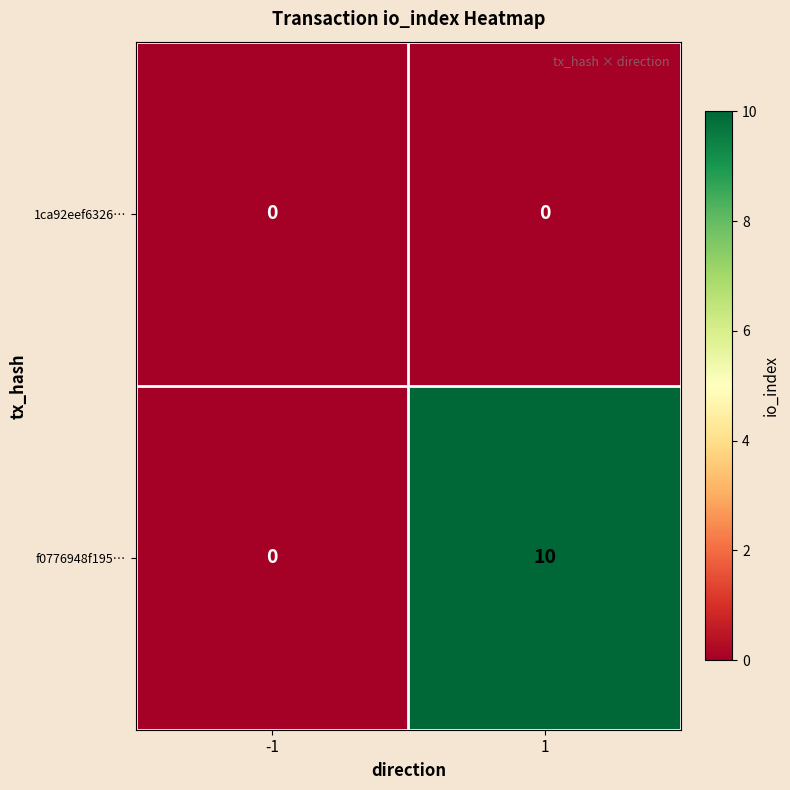

Which series changed the most between -1 and 1?

f0776948f195…